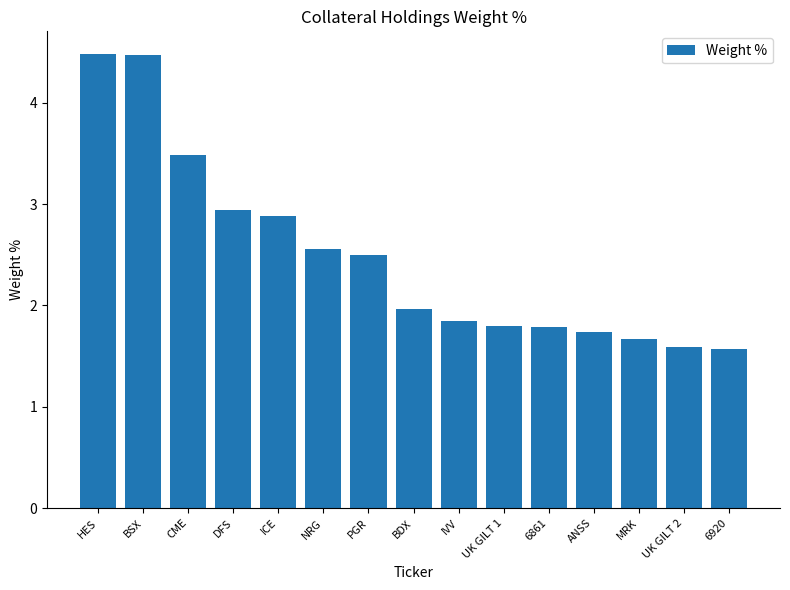

What position from the right is BDX?

8